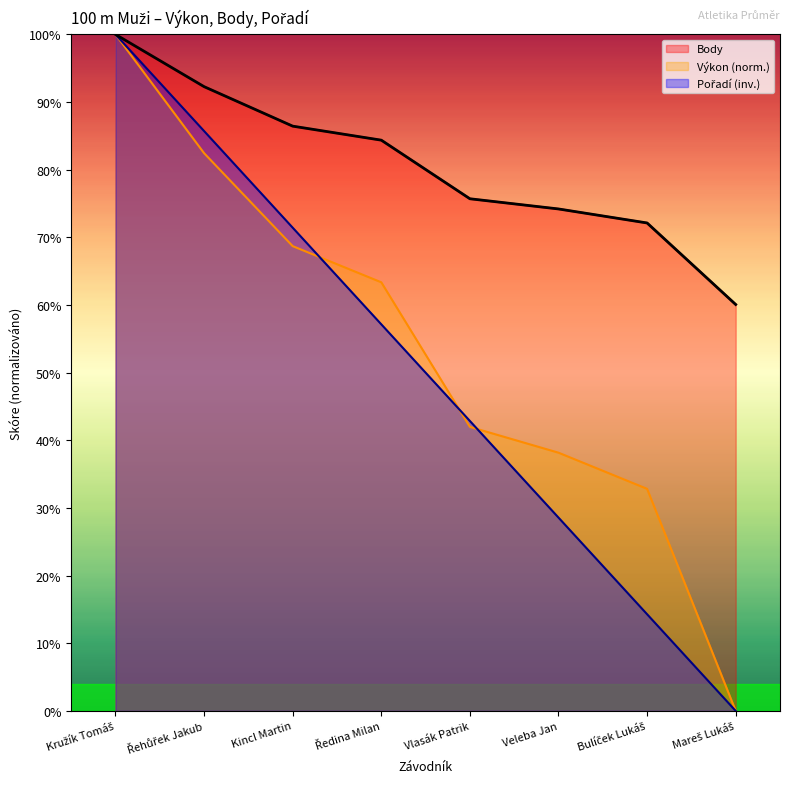

What position from the right is Ředina Milan?

5